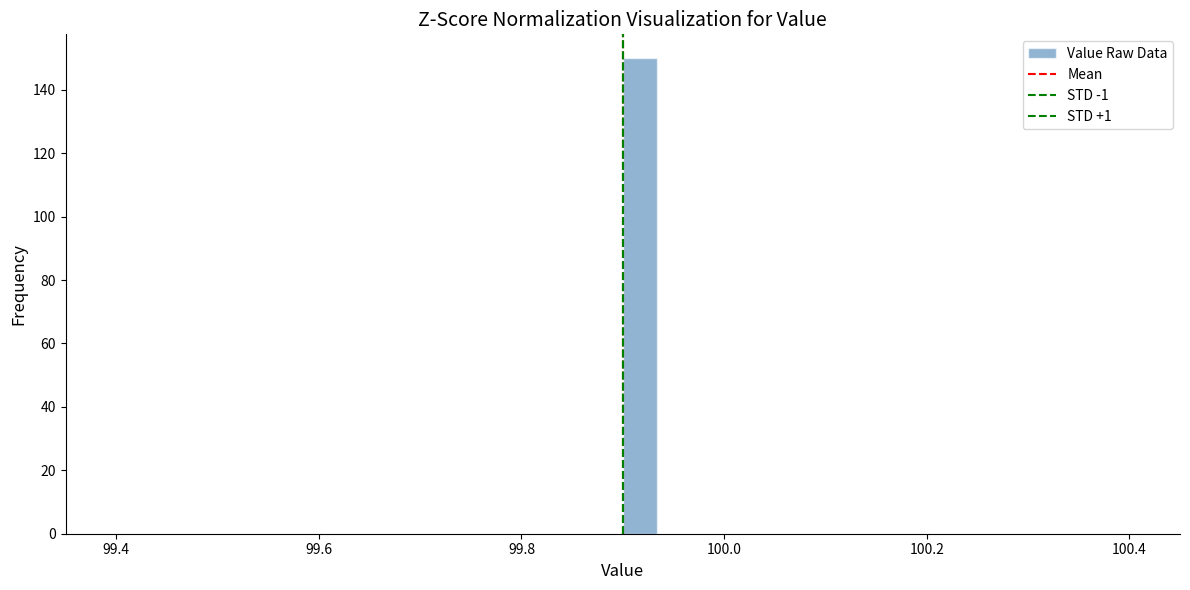

Around what value on the x-axis is the tallest bar? Give the approximate position of its centre, as read against the axis.

99.92